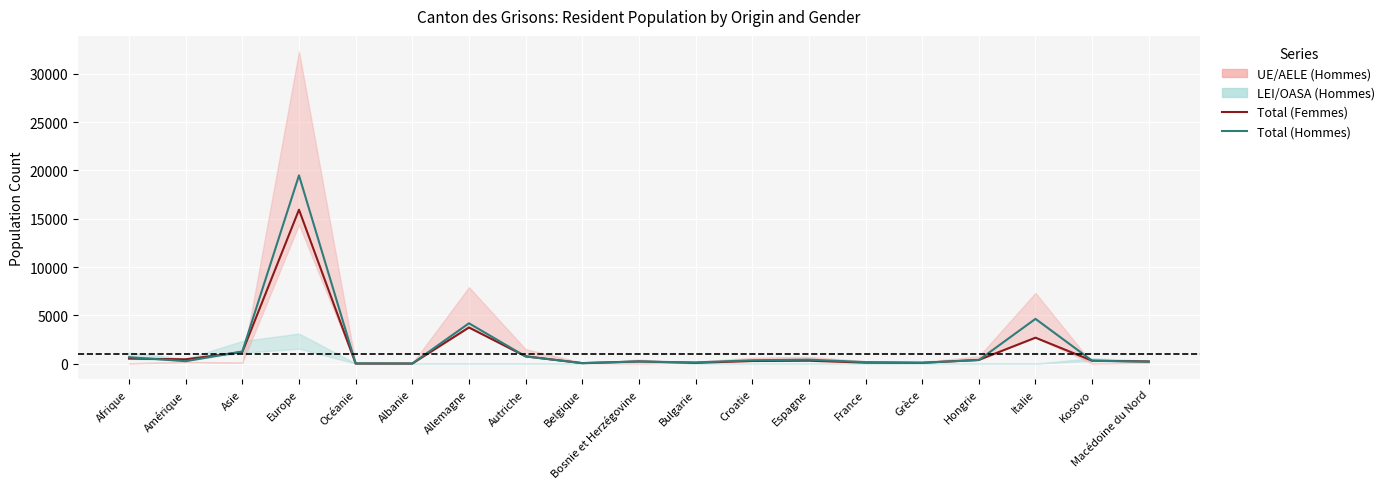

Reading left to right, what are all the values shown in this chart?

Total (Femmes): 516	443	1197	15933	8	6	3740	752	48	223	80	269	300	100	83	381	2683	299	223
Total (Hommes): 666	247	1254	19489	21	10	4172	741	52	214	119	344	409	151	91	365	4631	301	193